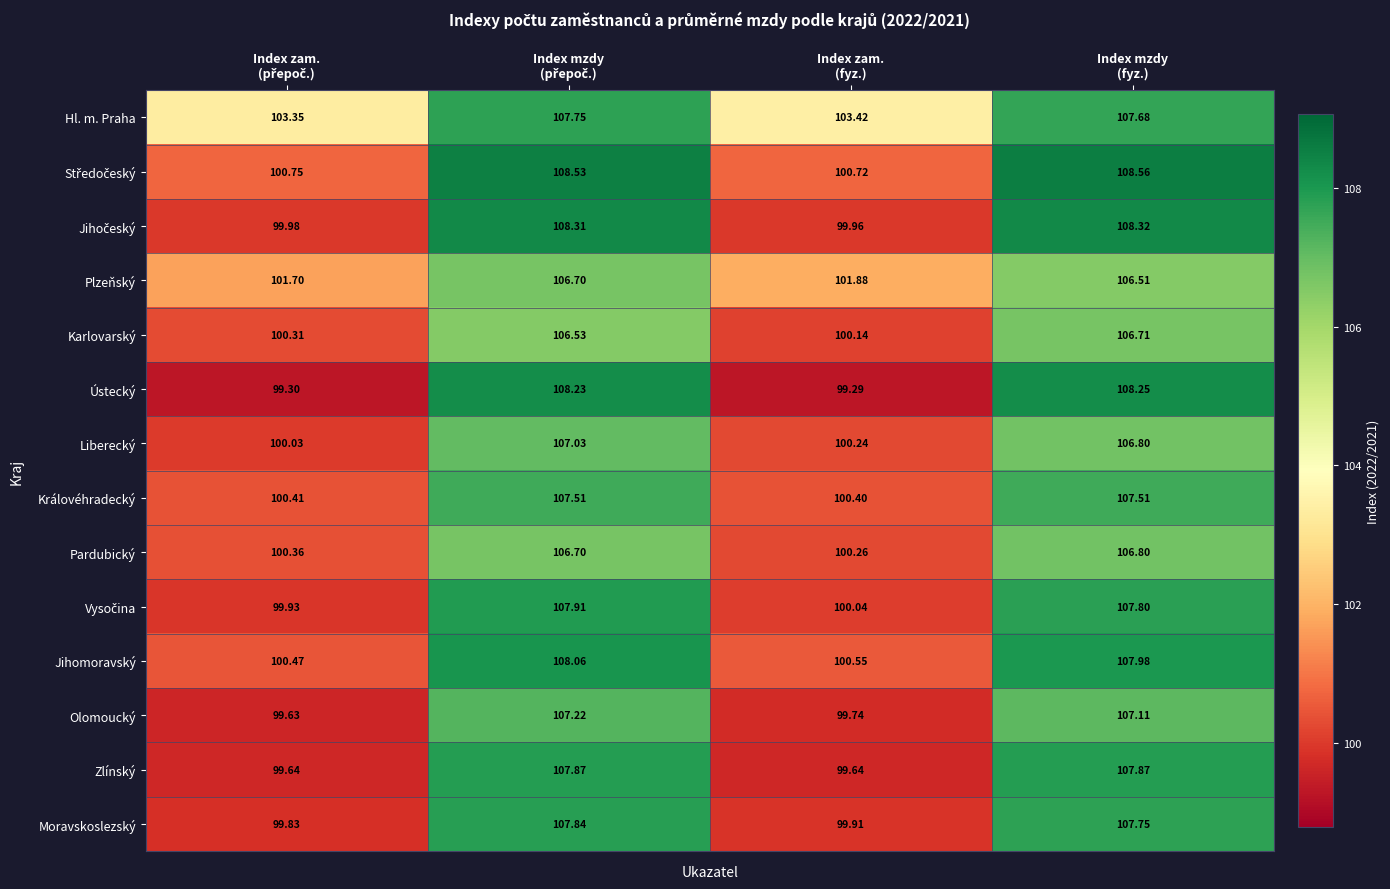

Which series has the largest total across all categories?

Hl. m. Praha